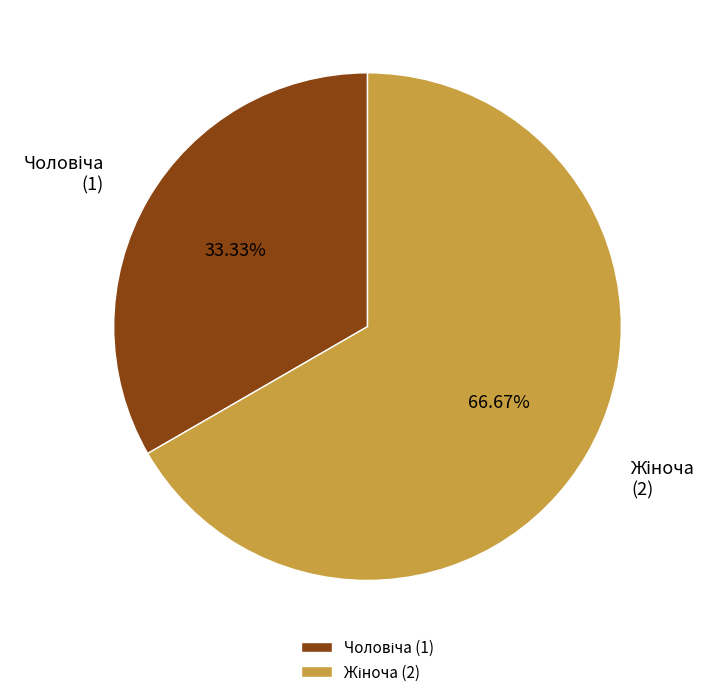

Does any single category account for the majority?

Yes